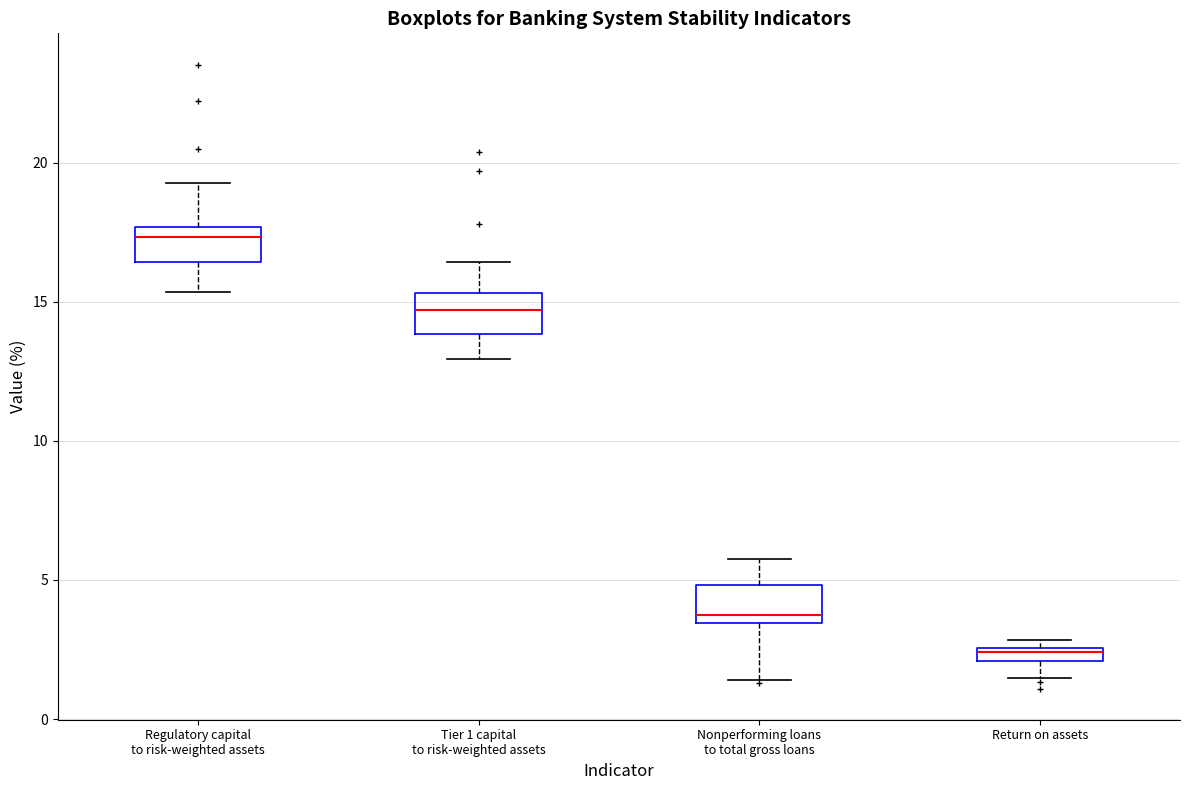

Where does the lower whisker of the box for Return on assets end on the y-axis? The values are not printed on the chart, so give them approximately, as read against the axis.

1.5